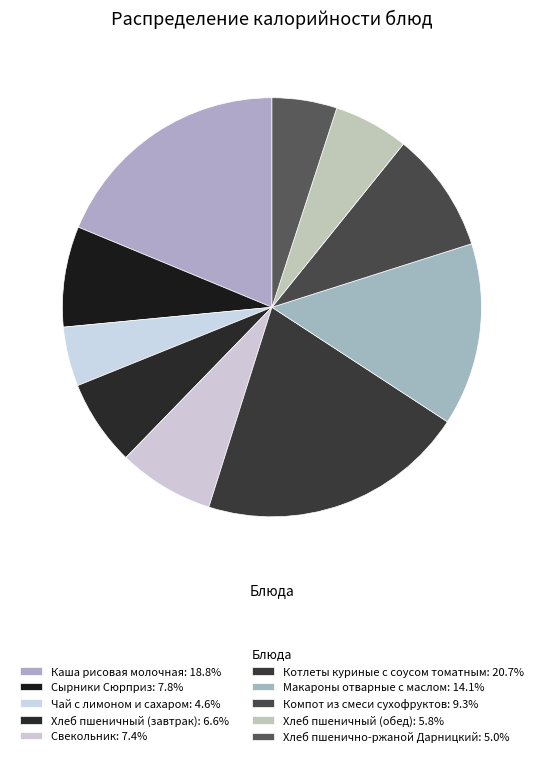

How many slices are in this pie chart?

10